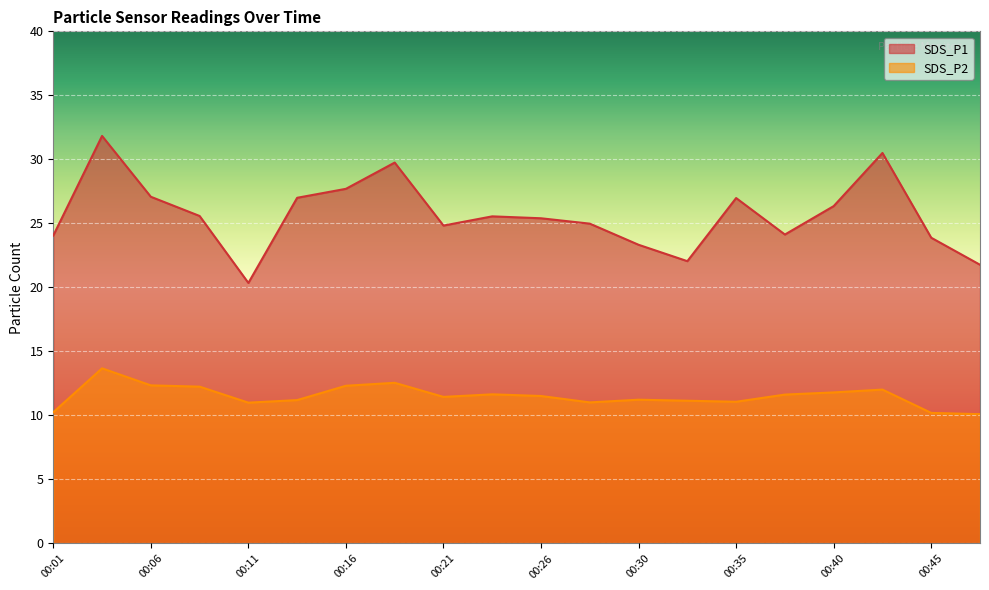

Count the number of data series in this chart.

2